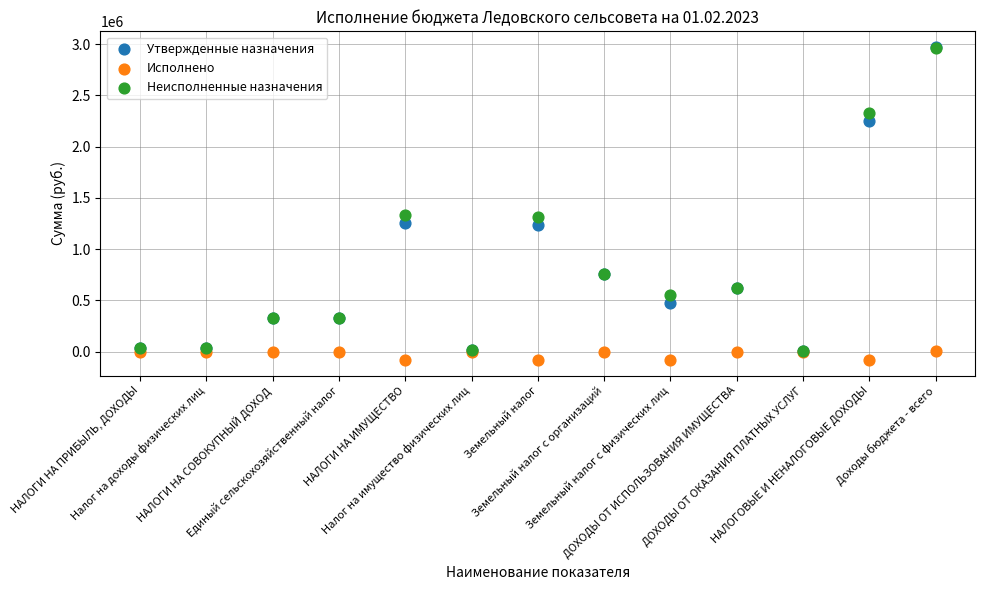

What are all the series names shown in the legend?

Утвержденные назначения, Исполнено, Неисполненные назначения